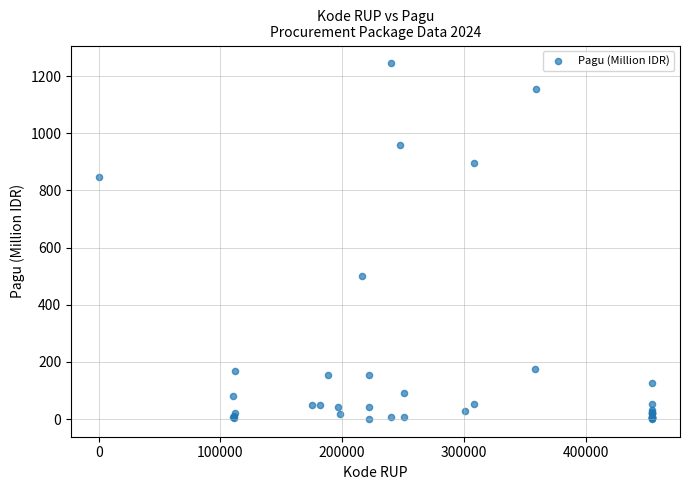

What Y value in the scatter plot is closest to 622?

499.9